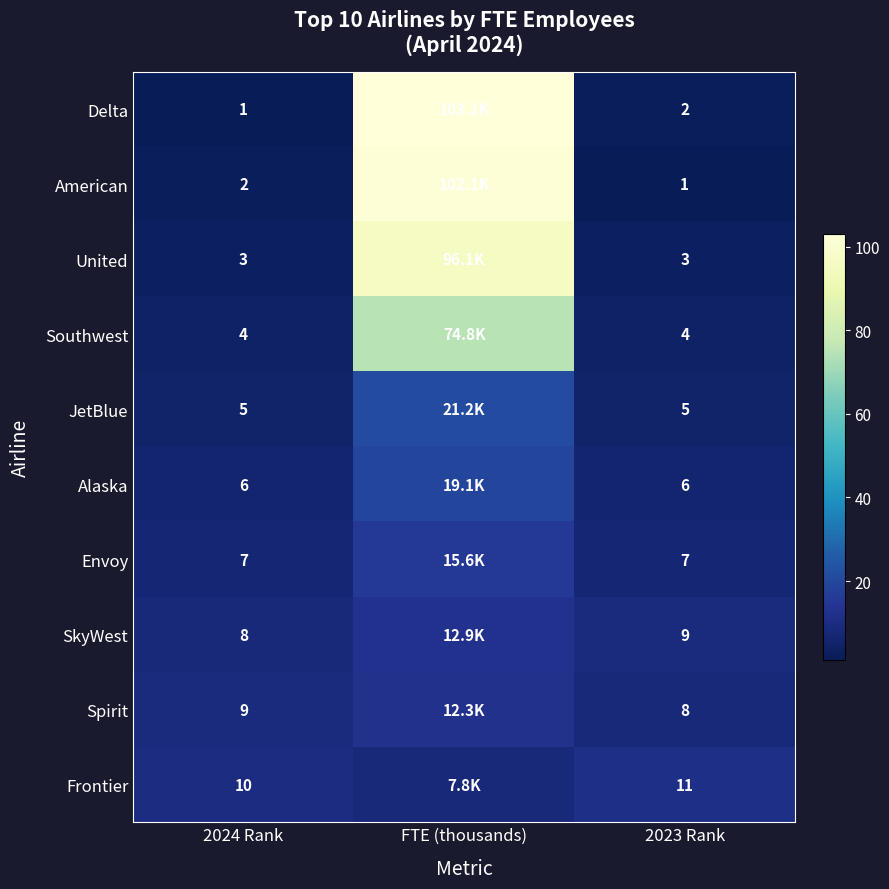

Rank the series at 2024 Rank from lowest to highest value.

Delta, American, United, Southwest, JetBlue, Alaska, Envoy, SkyWest, Spirit, Frontier